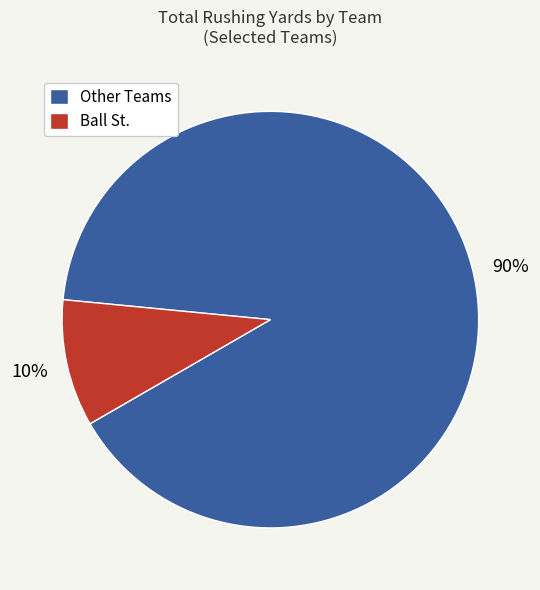

To the nearest percent, what percentage of the pie is Ball St.?

10%